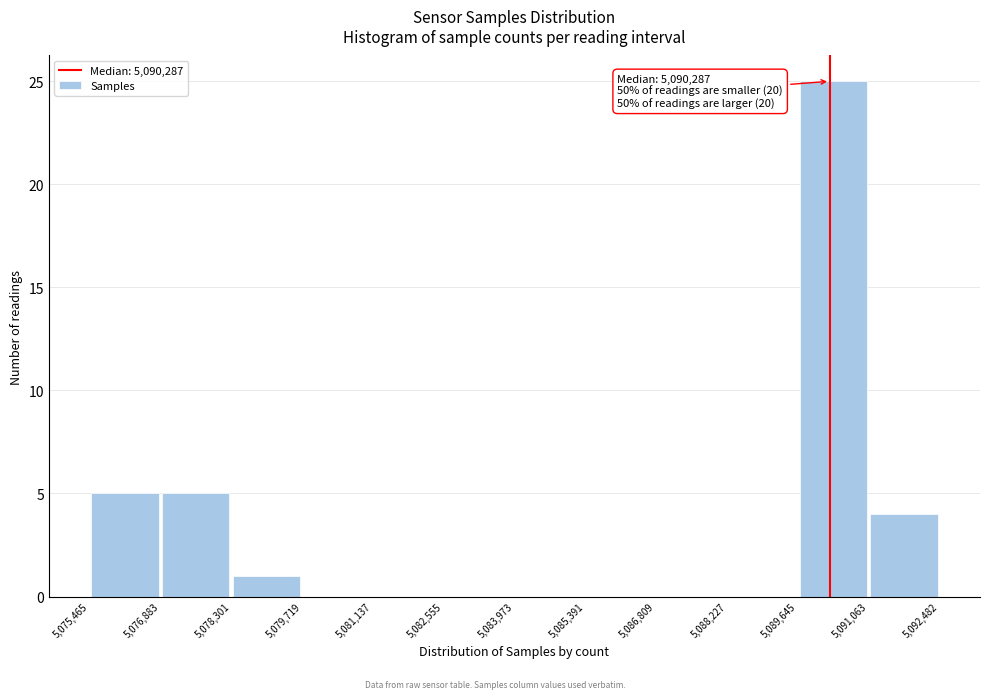

Which range on the x-axis has the tallest bar?

5,089,645 to 5,091,063